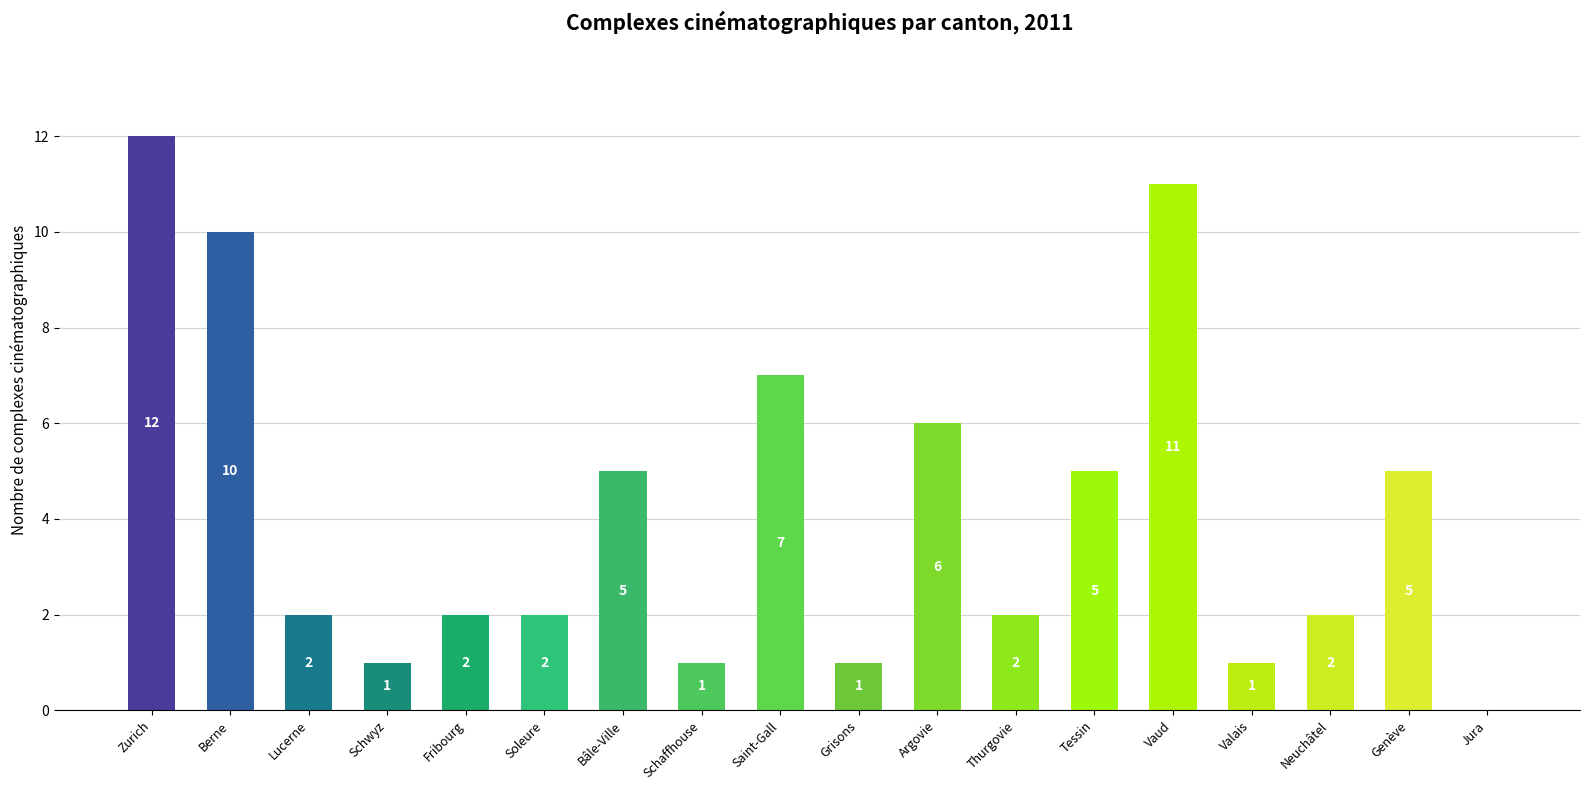

Which has a higher value, Bâle-Ville or Berne?

Berne